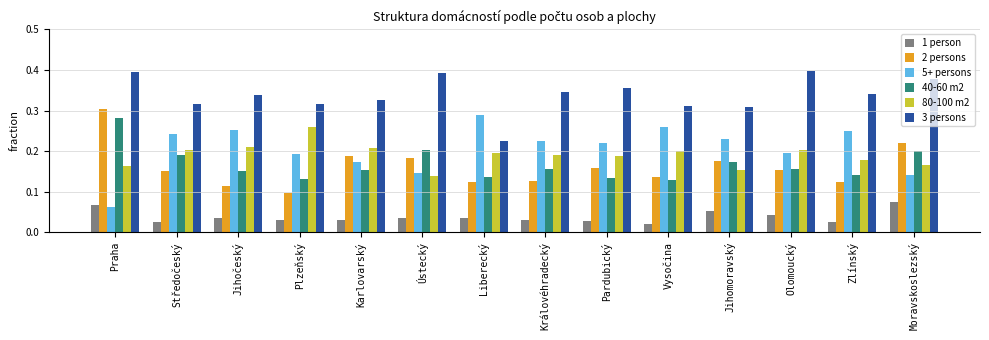

Count the number of categories in the chart.

14